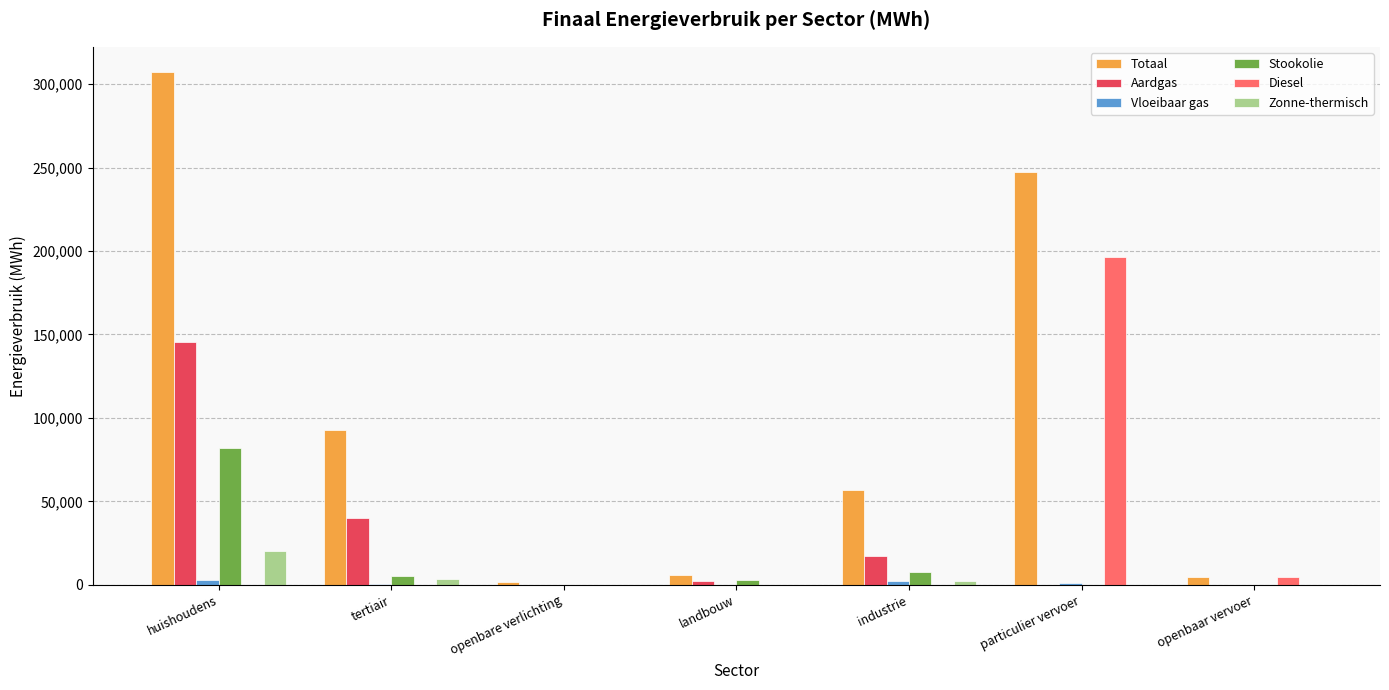

Are the bars horizontal?

No